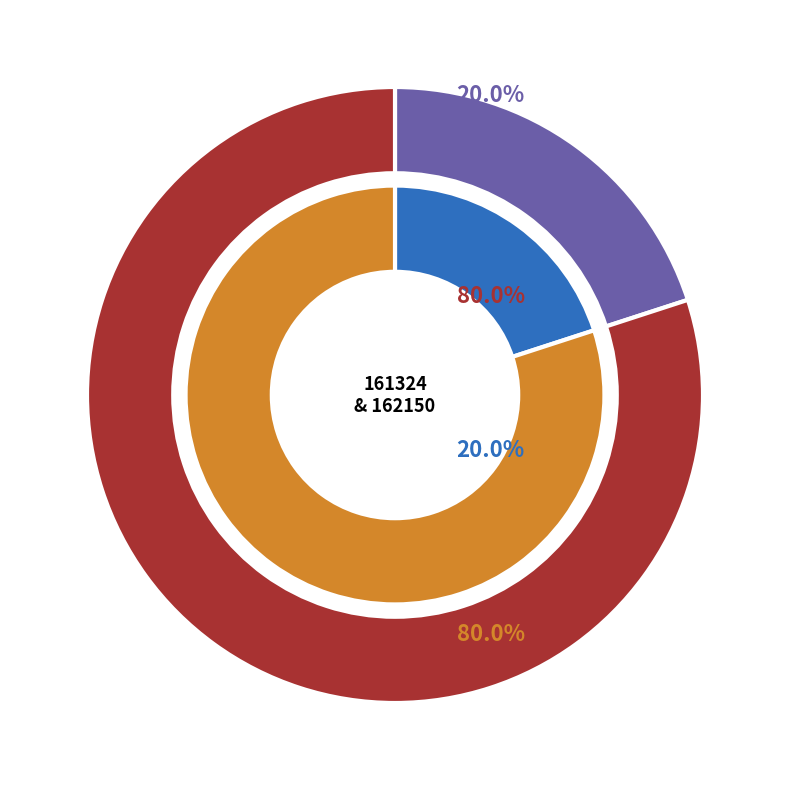

Which slice is the largest?

162150